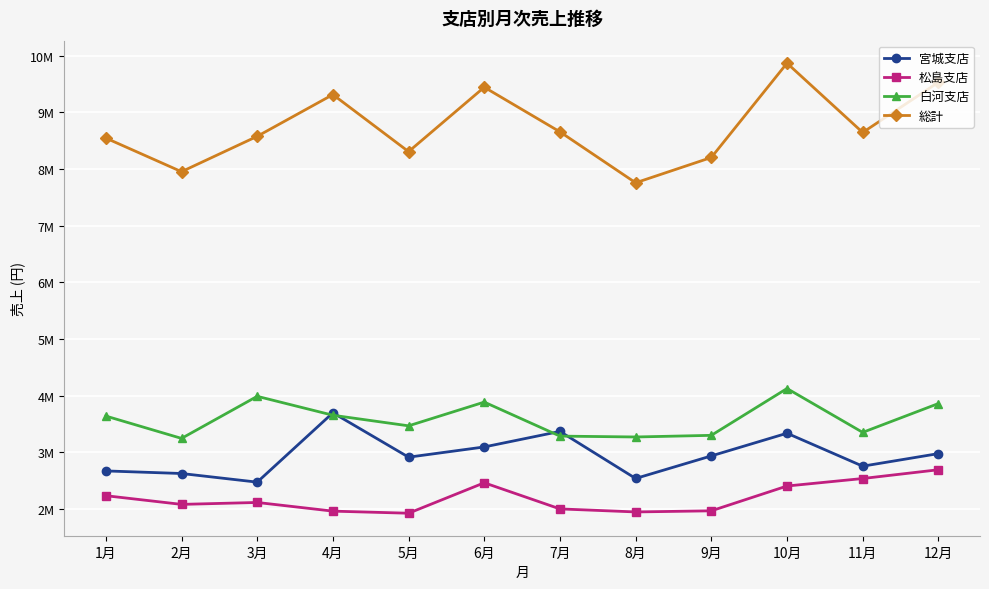

Which category has the highest value in the 白河支店 series?

10月